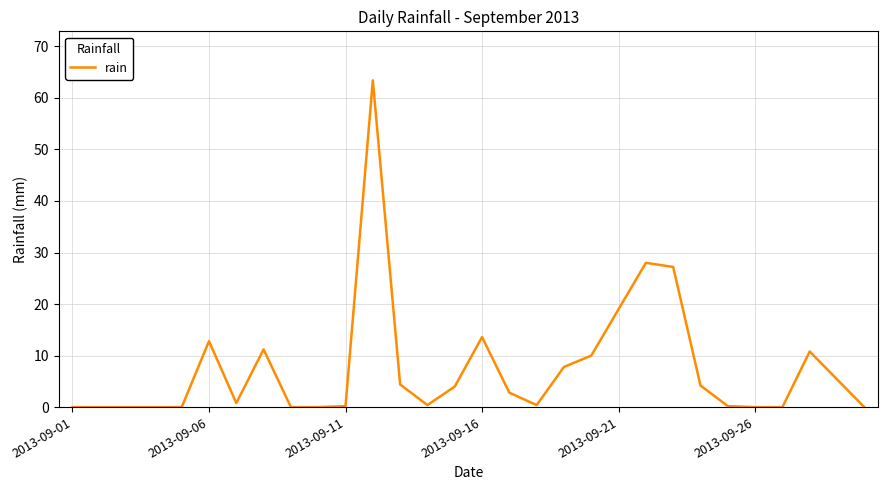

What is the difference between the maximum and minimum values?

63.4